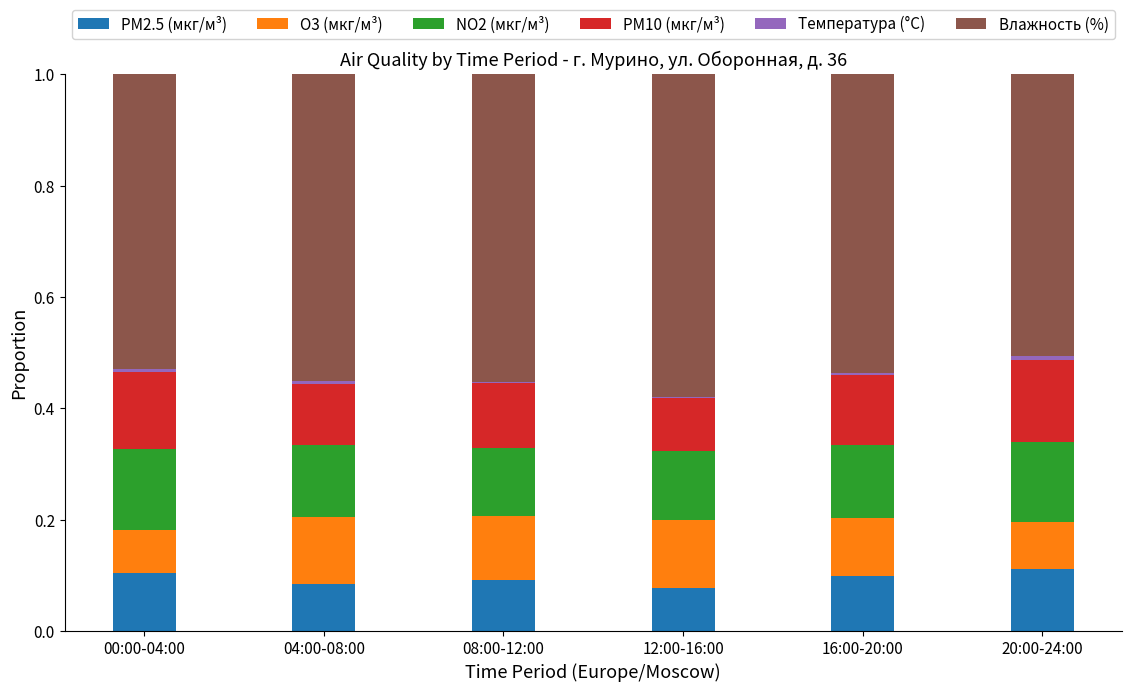

The value of PM2.5 (мкг/м³) at 20:00-24:00 is 0.0. True or false?

False